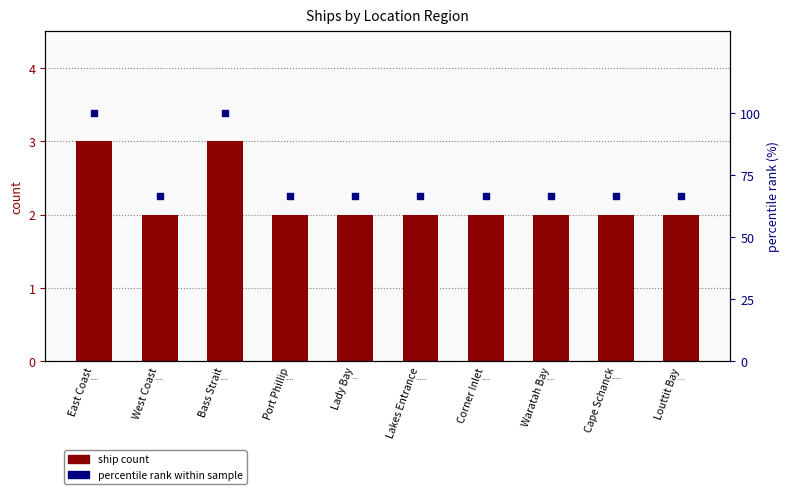

At which category is the sum across all series the highest?

East Coast